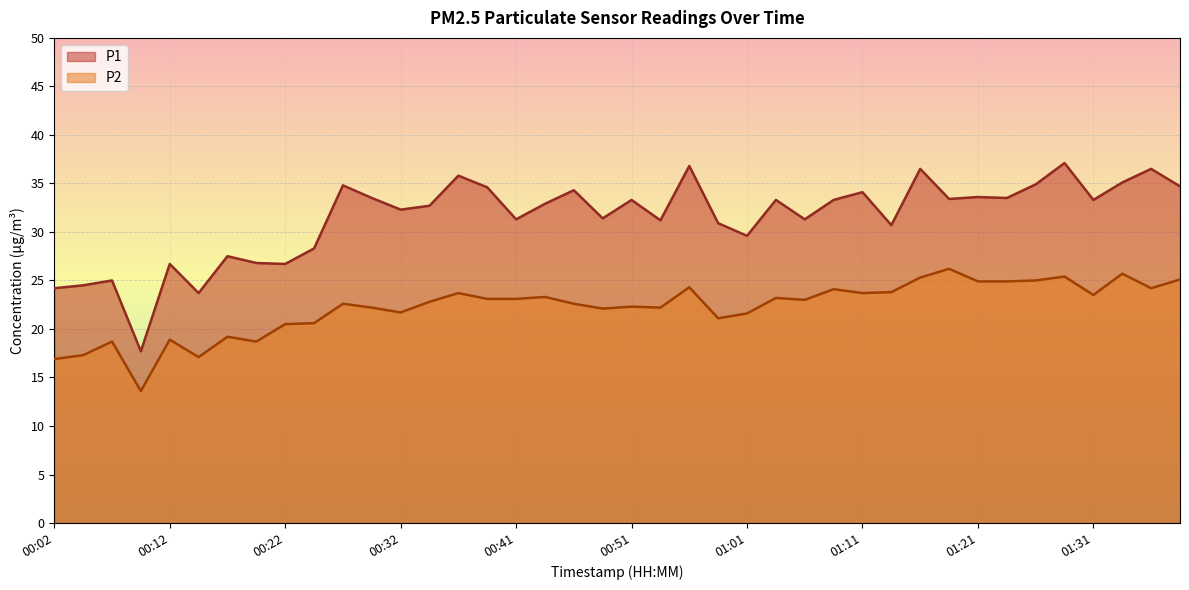

How many interior local peaks does the P1 series have?

14